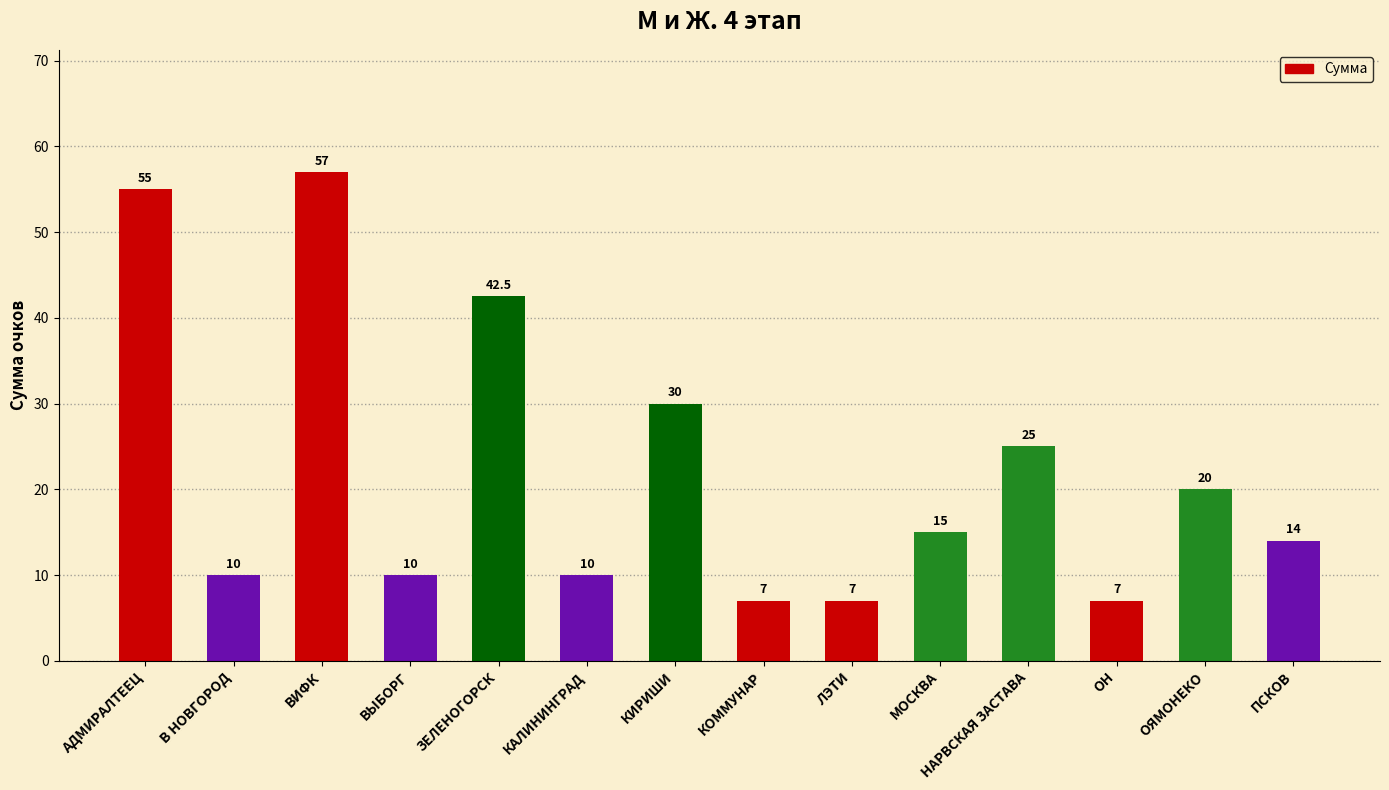

At which label is the value closest to 32?

КИРИШИ